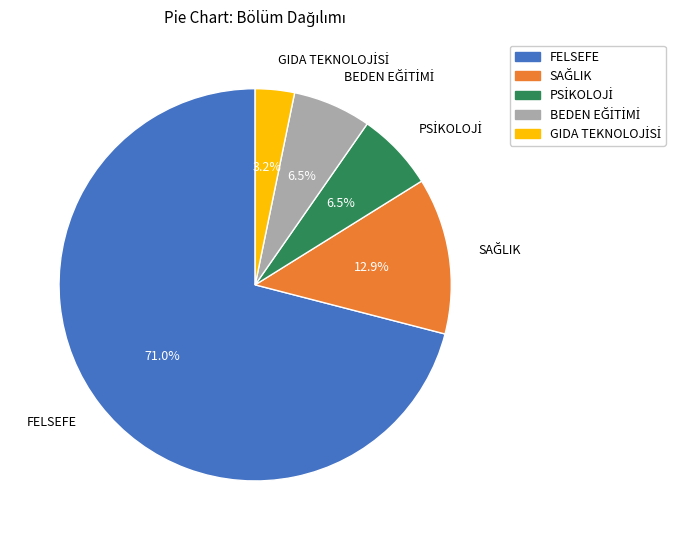

True or false: FELSEFE accounts for 71% of the total.

True